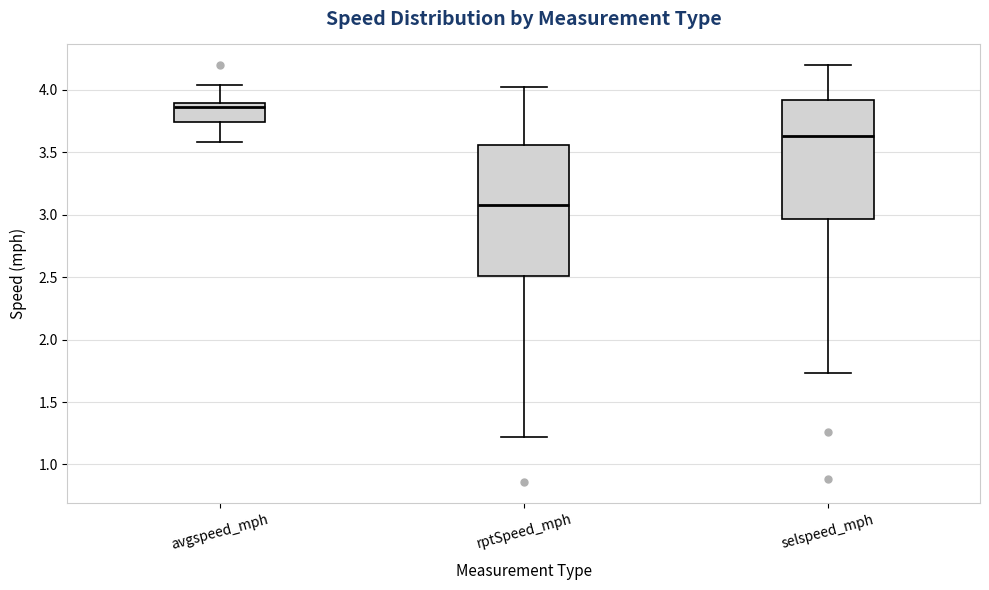

Reading left to right, read every box against the y-axis: the position of its median line, the range the box covers, and the ends of its whiskers. The values are not printed on the chart, so give them approximately, as read against the axis.

avgspeed_mph: median 3.85, box 3.75 to 3.90, whiskers 3.60 to 4.05
rptSpeed_mph: median 3.10, box 2.50 to 3.55, whiskers 1.20 to 4.00
selspeed_mph: median 3.65, box 2.95 to 3.90, whiskers 1.75 to 4.20